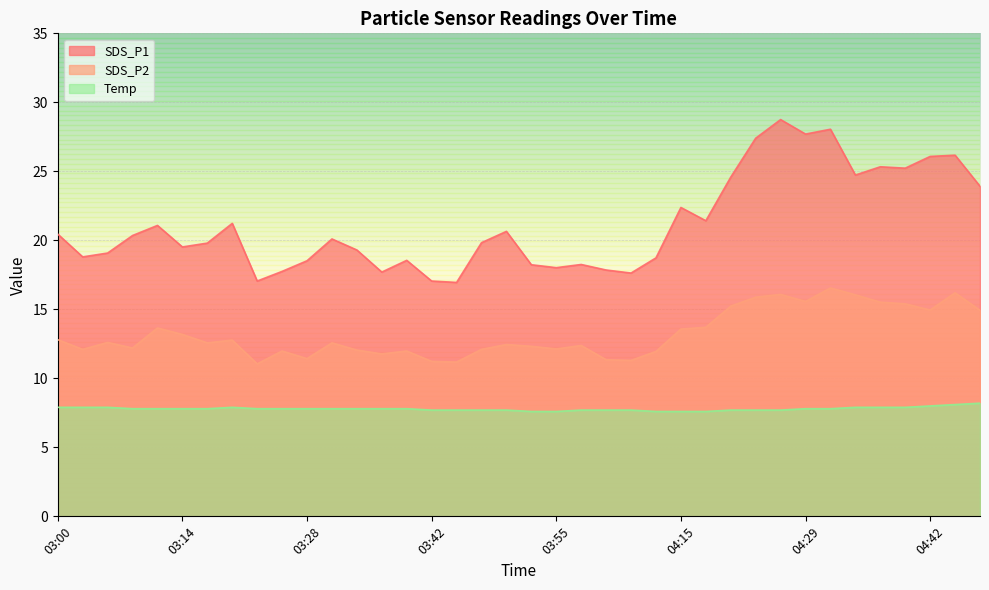

Reading right to left, extract all data points from this chart.

SDS_P1: 23.9	26.2	26.1	25.2	25.3	24.7	28.1	27.7	28.8	27.4	24.6	21.4	22.4	18.7	17.6	17.9	18.2	18.0	18.2	20.6	19.8	16.9	17.1	18.6	17.7	19.3	20.1	18.5	17.8	17.1	21.2	19.8	19.5	21.1	20.4	19.1	18.8	20.4
SDS_P2: 14.9	16.2	14.9	15.4	15.5	16.1	16.6	15.6	16.1	15.9	15.2	13.7	13.6	11.9	11.3	11.3	12.4	12.1	12.3	12.4	12.1	11.2	11.2	12.0	11.8	12.1	12.6	11.4	12.0	11.1	12.8	12.6	13.2	13.7	12.2	12.6	12.1	12.8
Temp: 8.2	8.1	8.0	7.9	7.9	7.9	7.8	7.8	7.7	7.7	7.7	7.6	7.6	7.6	7.7	7.7	7.7	7.6	7.6	7.7	7.7	7.7	7.7	7.8	7.8	7.8	7.8	7.8	7.8	7.8	7.9	7.8	7.8	7.8	7.8	7.9	7.9	7.9